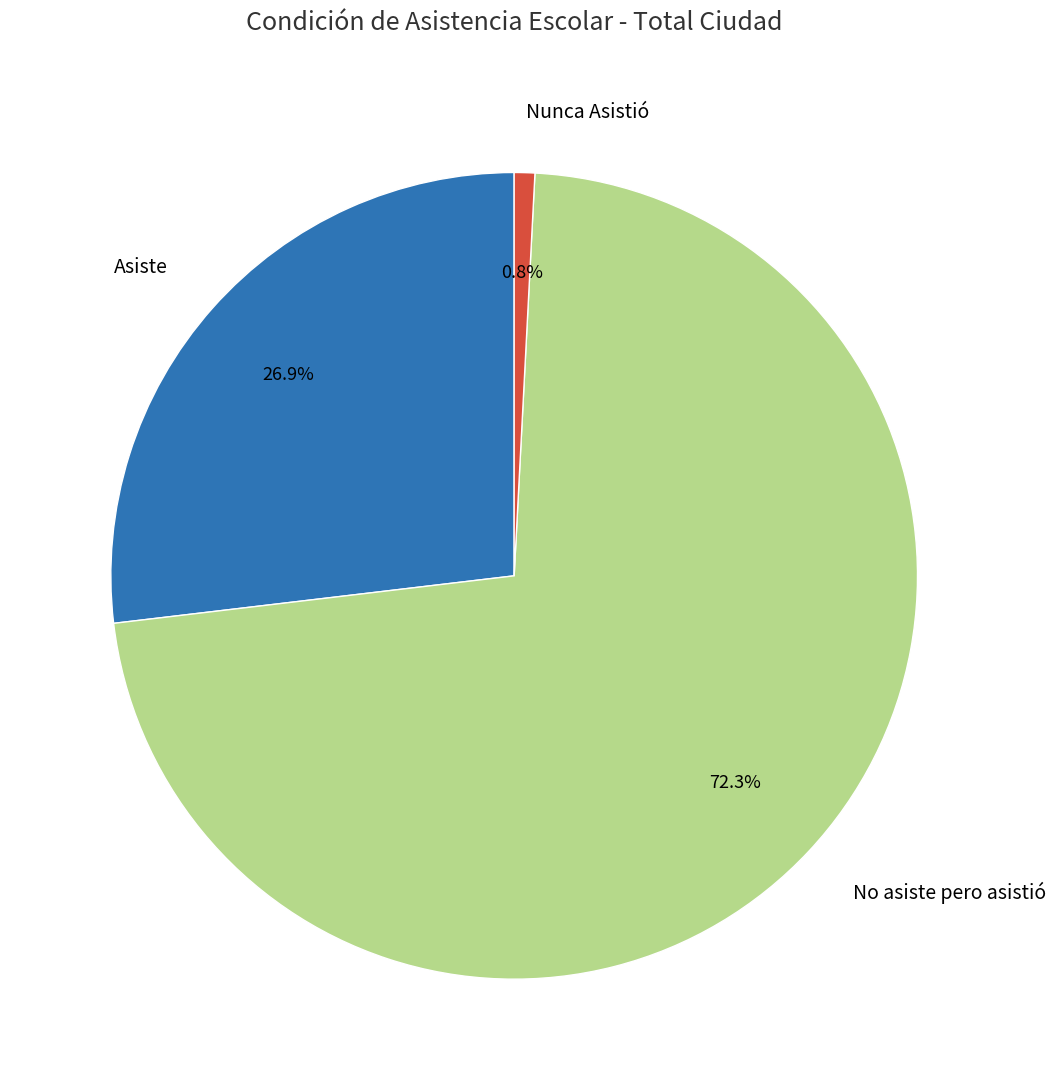

Which has a higher value, Asiste or No asiste pero asistió?

No asiste pero asistió